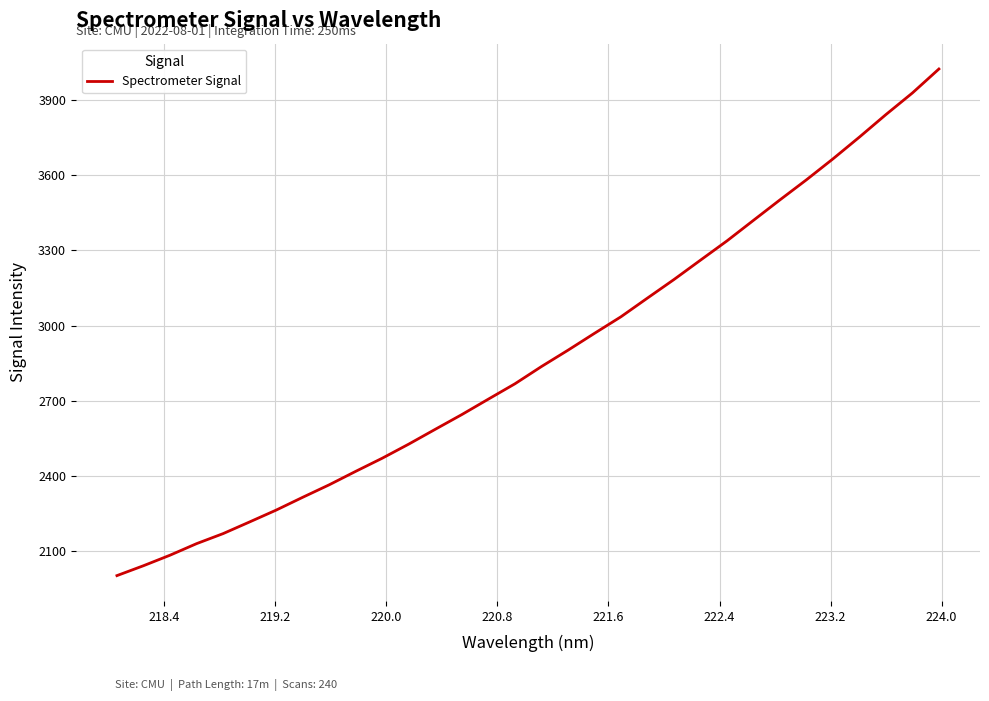

What is the greatest value displayed?

4022.6